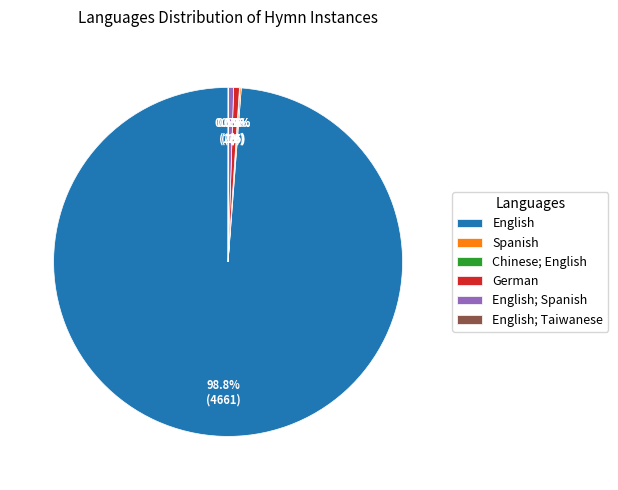

Does any single category account for the majority?

Yes